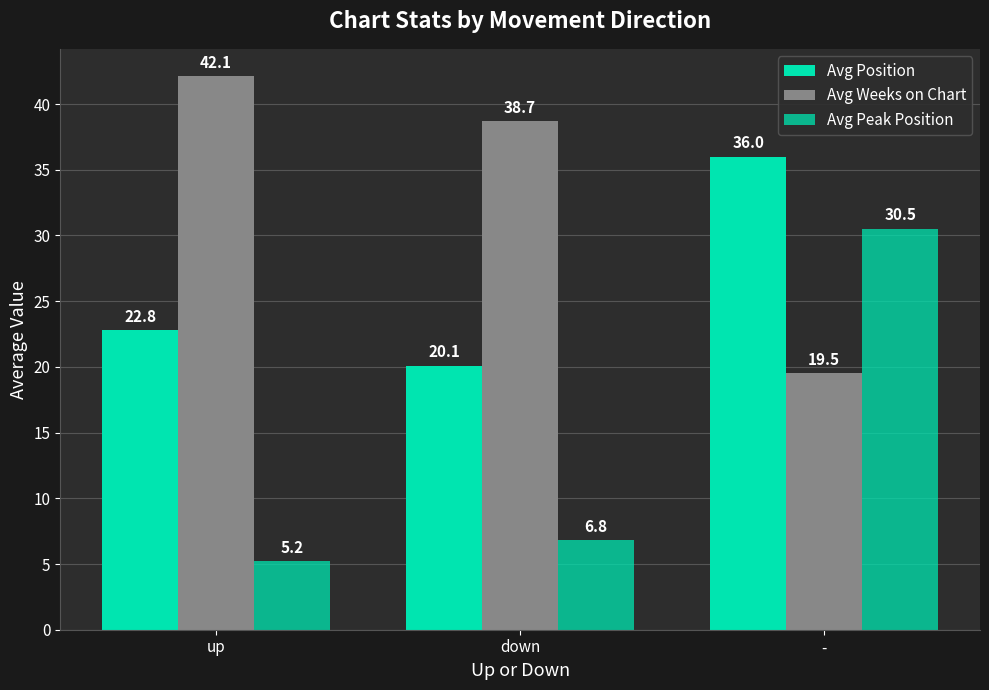

How many values in the Avg Peak Position series exceed 6?

2